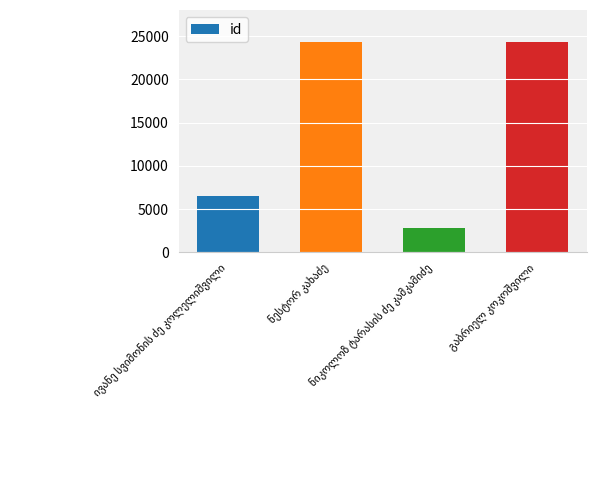

What is the smallest value displayed?

2821